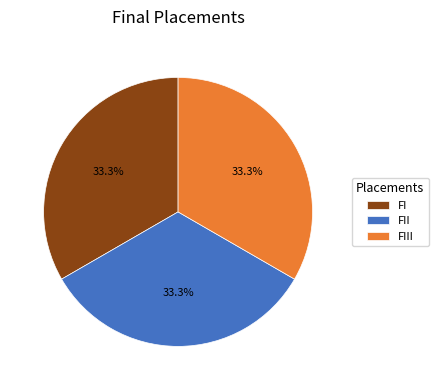

To the nearest percent, what is the difference between the FIII and FII slice percentages?

0%